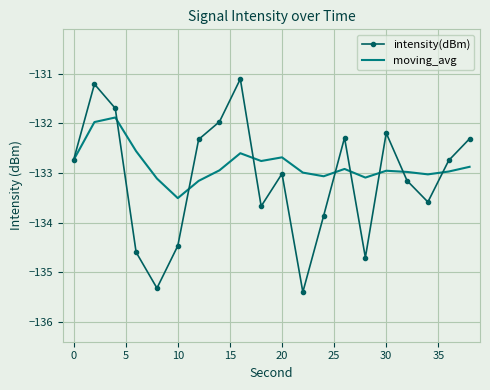

What is the lowest value of the moving_avg series?

-133.5